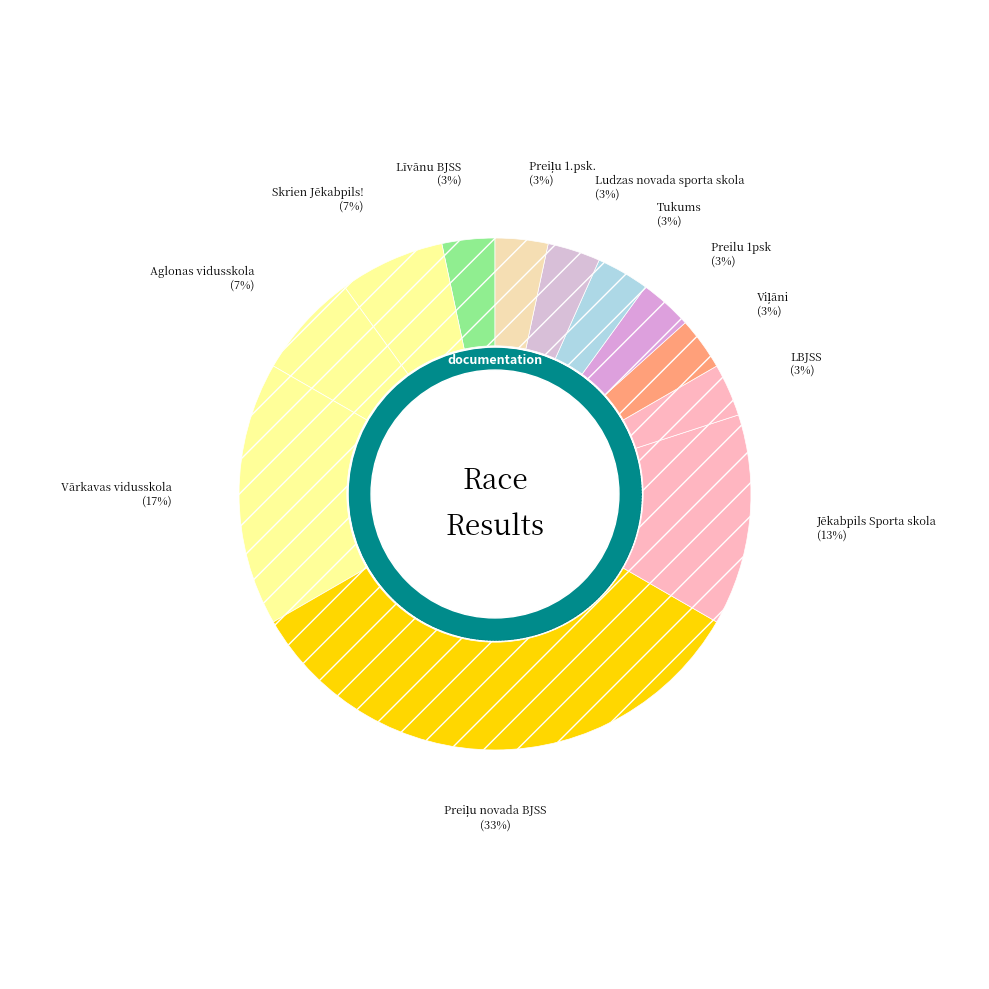

To the nearest percent, what is the difference between the largest and smallest slice percentages?

30%